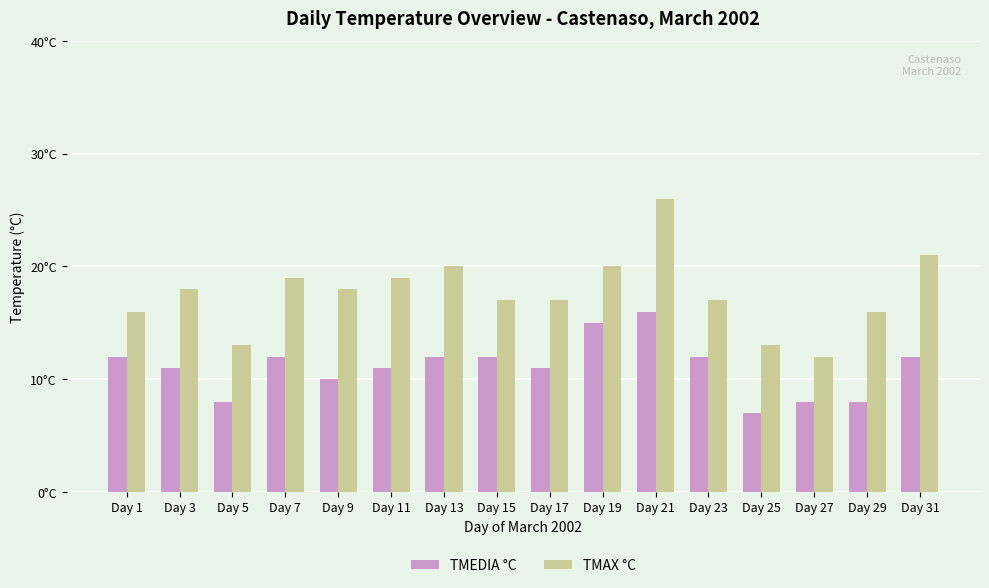

Where does the TMEDIA °C series first go above 12?

Day 19